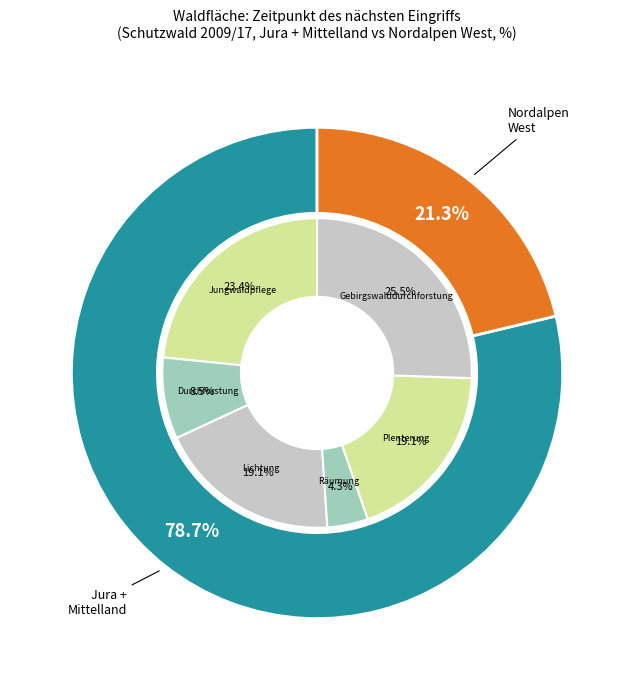

What percentage is the Räumung slice, to the nearest percent?

4%